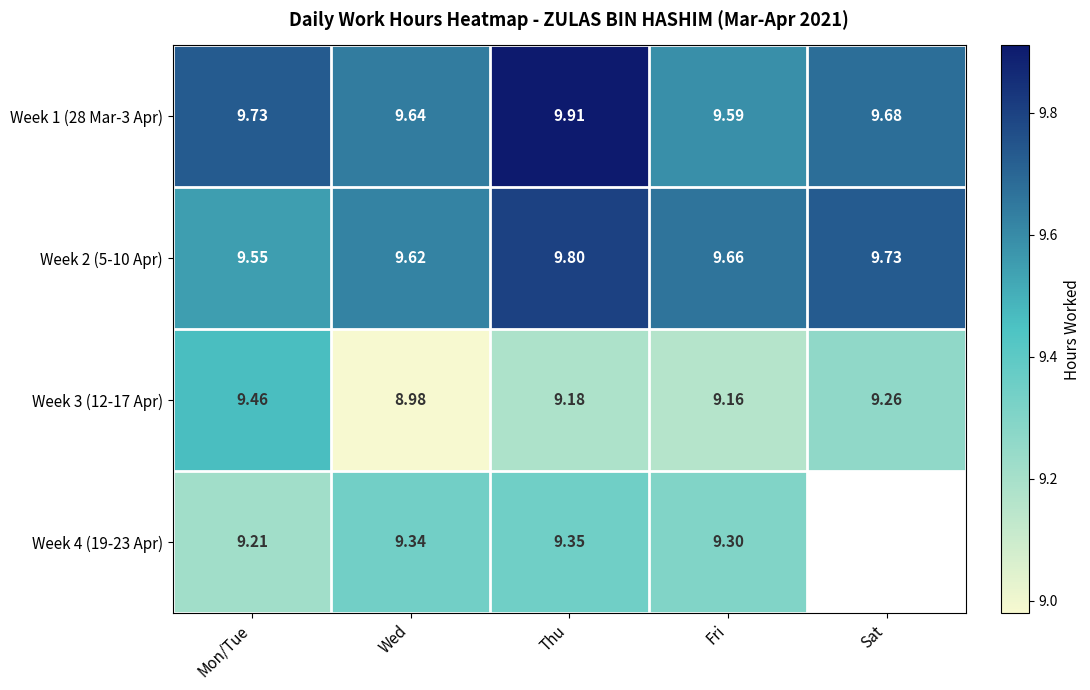

What is the difference between the maximum and second lowest values in the Week 3 (12-17 Apr) series?

0.3